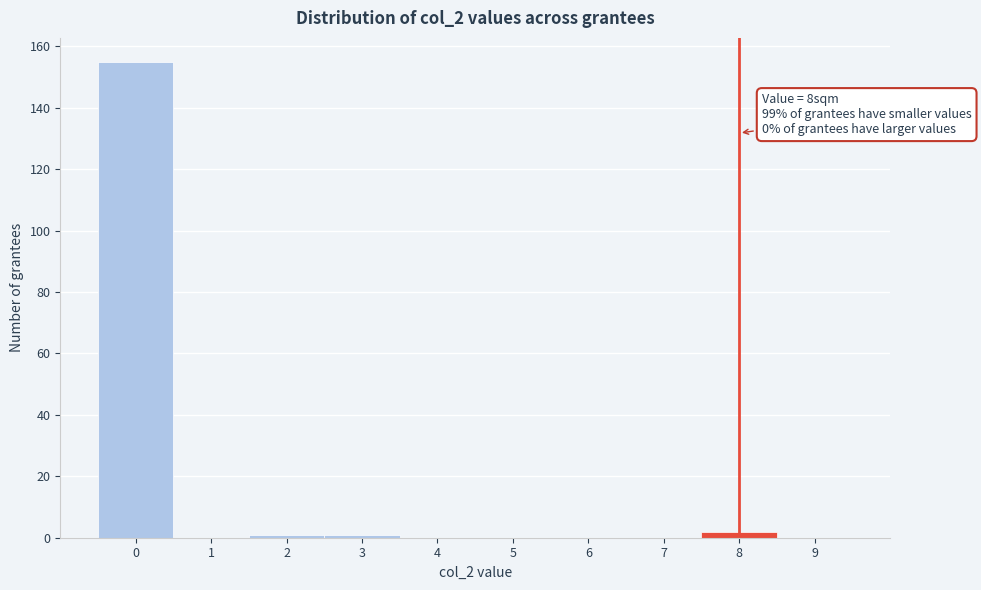

Which range on the x-axis has the tallest bar?

-0.5 to 0.5